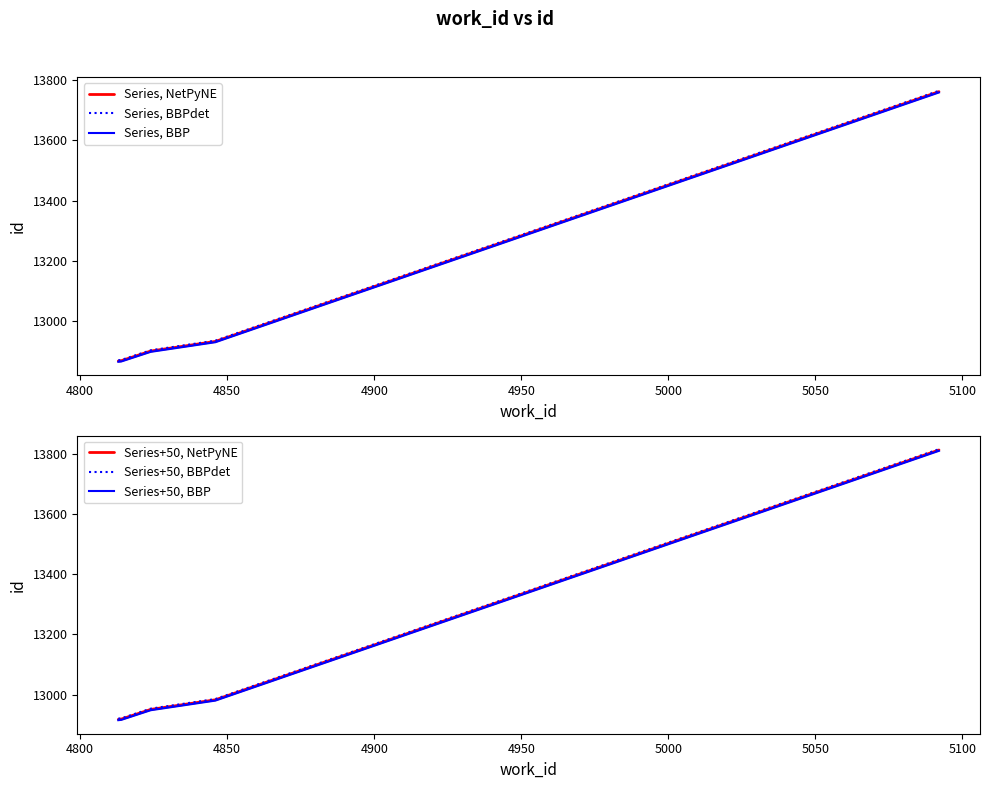

What is the maximum value for Series, NetPyNE?

13762.0